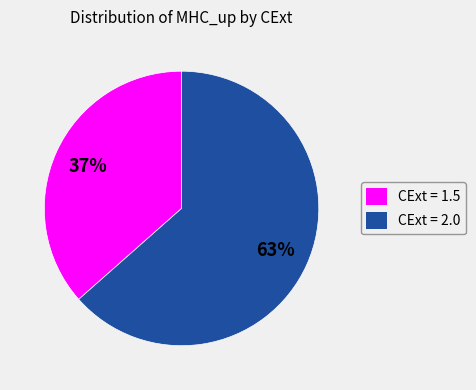

Which category has the biggest portion of the pie?

CExt = 2.0